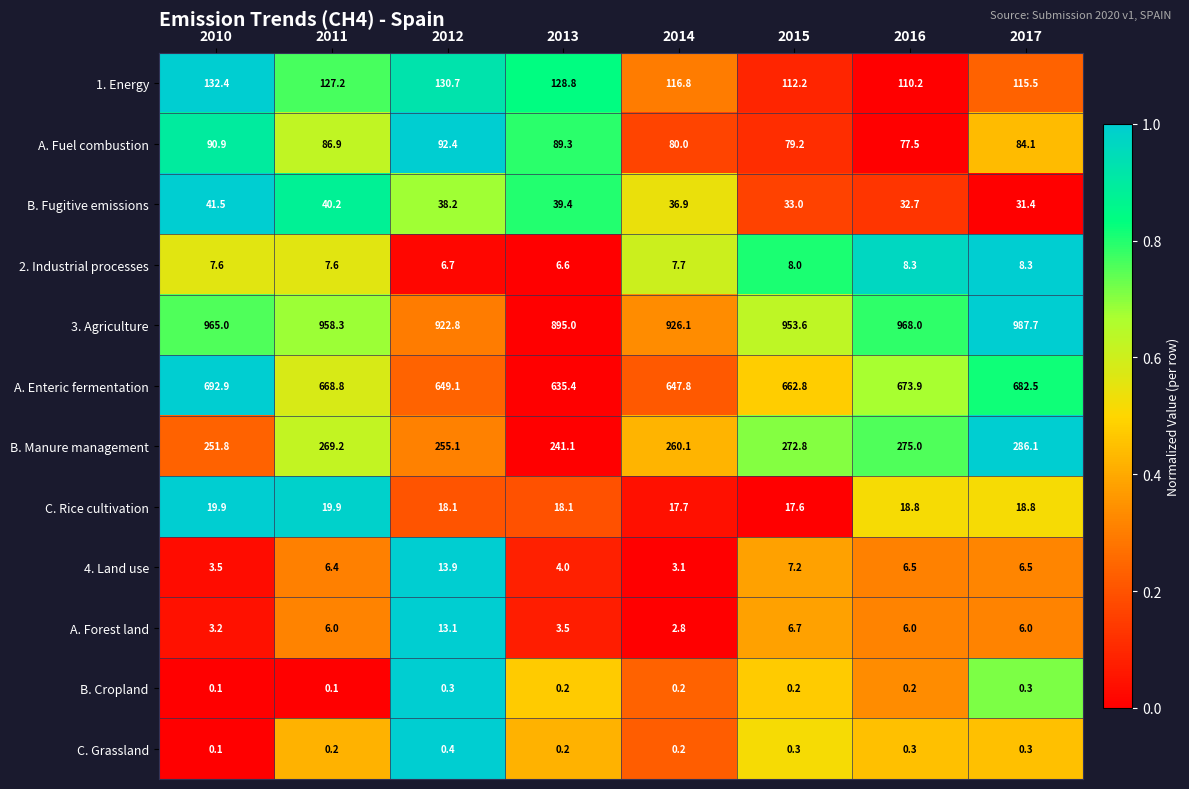

Which series has the widest spread of values?

3. Agriculture